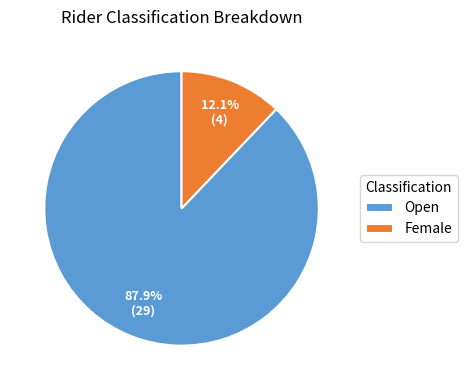

What is the smallest slice in the pie chart?

Female